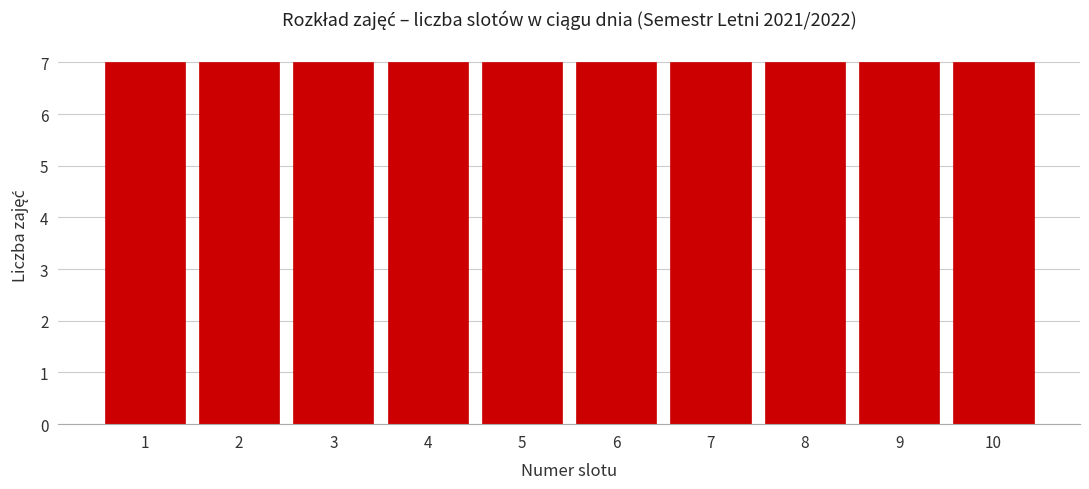

Reading left to right, list every bar in this chart as the range it spans on the x-axis followed by its height. The values are not printed on the chart, so give them approximately, as read against the axis.

0.5 to 1.5: 7
1.5 to 2.5: 7
2.5 to 3.5: 7
3.5 to 4.5: 7
4.5 to 5.5: 7
5.5 to 6.5: 7
6.5 to 7.5: 7
7.5 to 8.5: 7
8.5 to 9.5: 7
9.5 to 10.5: 7